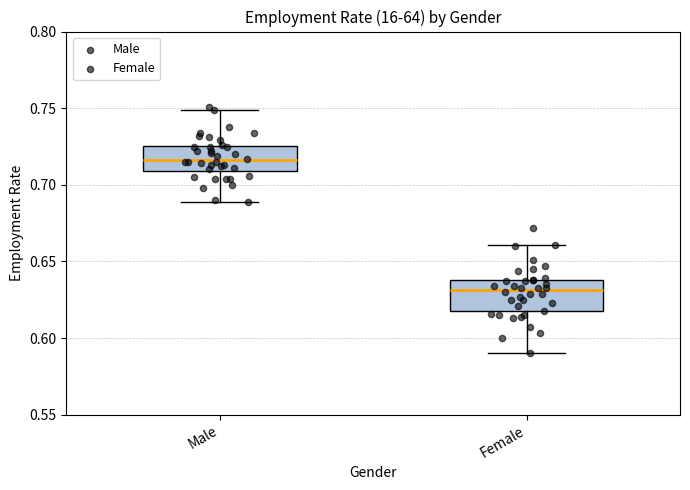

Which box has the lowest median line?

Female